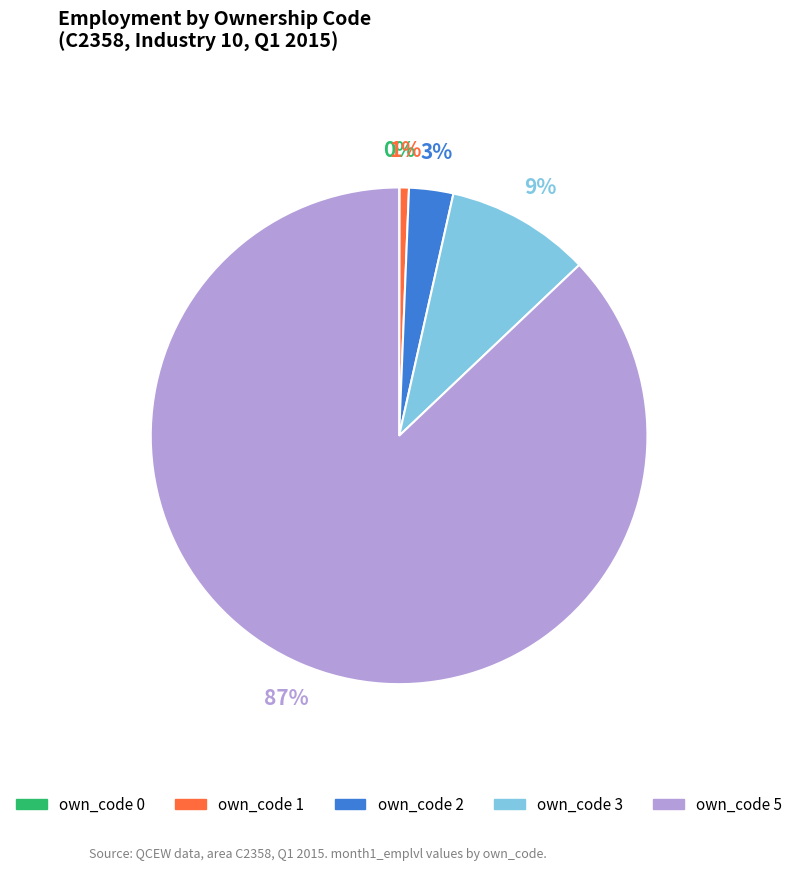

To the nearest percent, what is the difference between the largest and smallest slice percentages?

87%